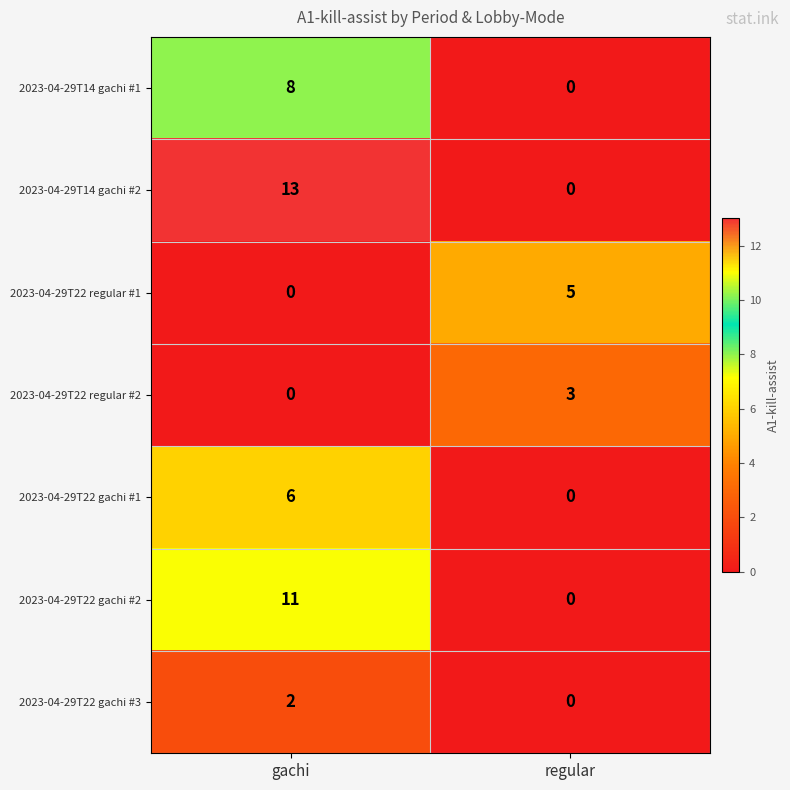

Rank the categories by 2023-04-29T22 gachi #3 value from lowest to highest.

regular, gachi